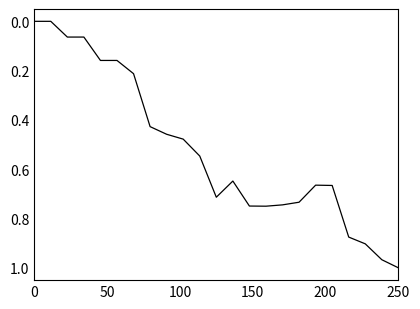

The value at 0 is 0.0. True or false?

True